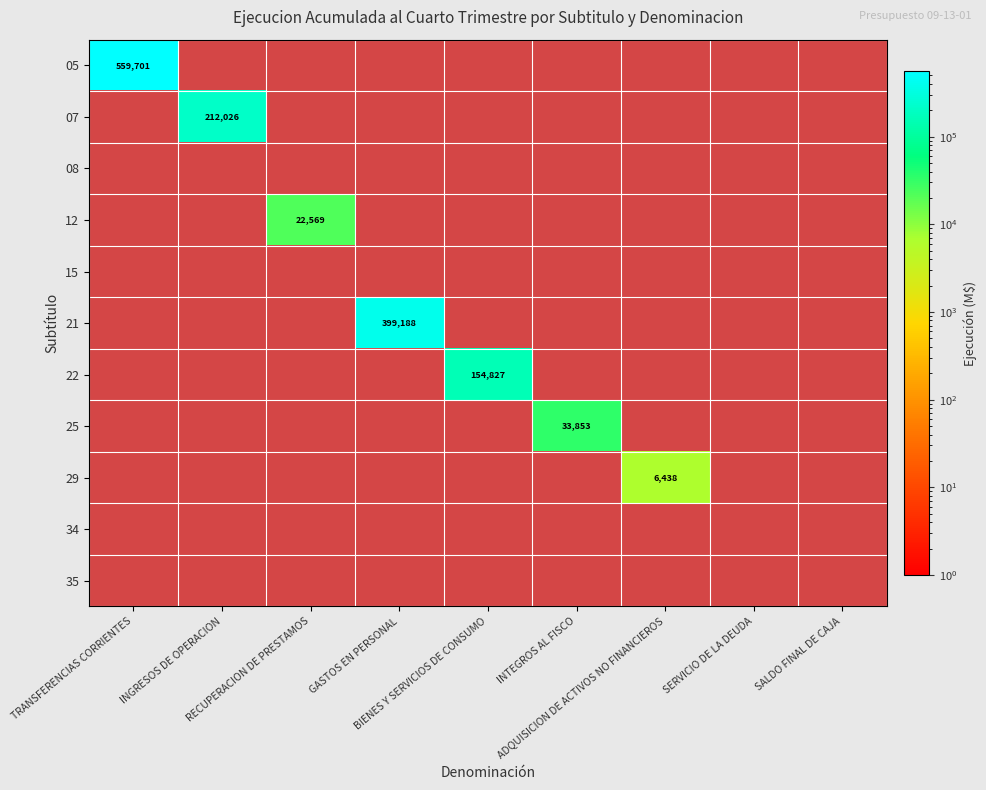

Where is 08 nearest to the value 1?

TRANSFERENCIAS CORRIENTES